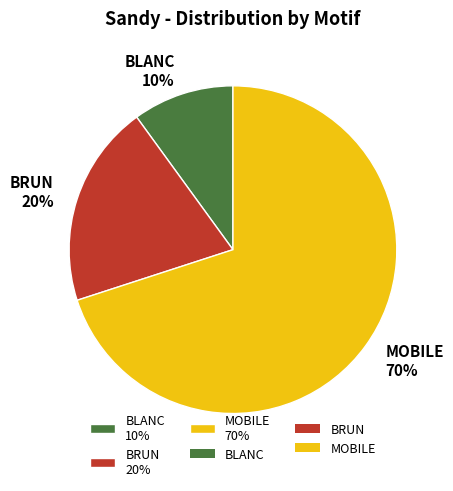

How many segments does this pie chart have?

3